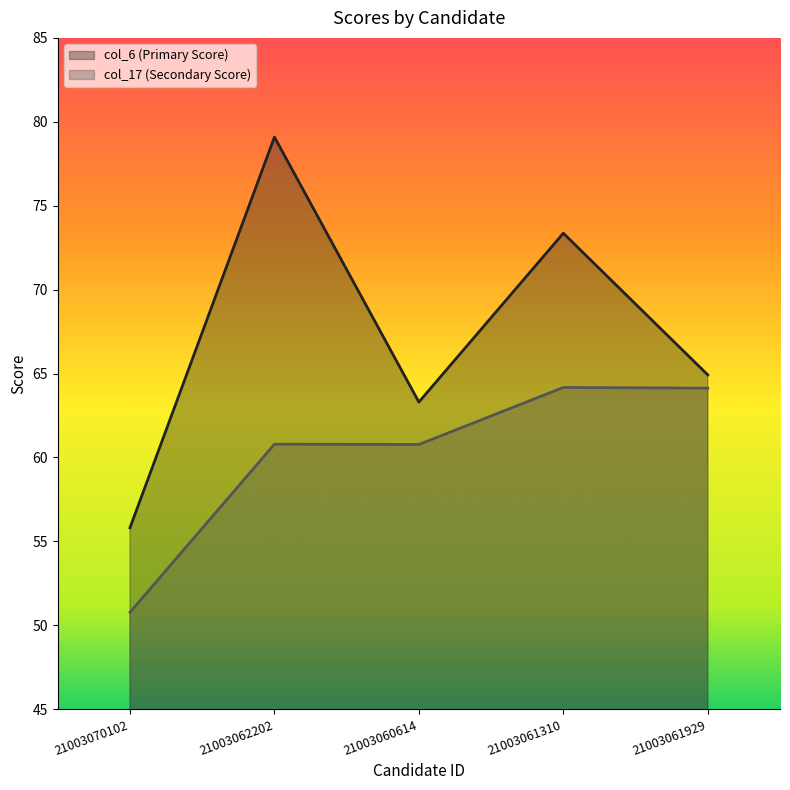

What is the difference between the highest and lowest values at 21003061929?

0.8